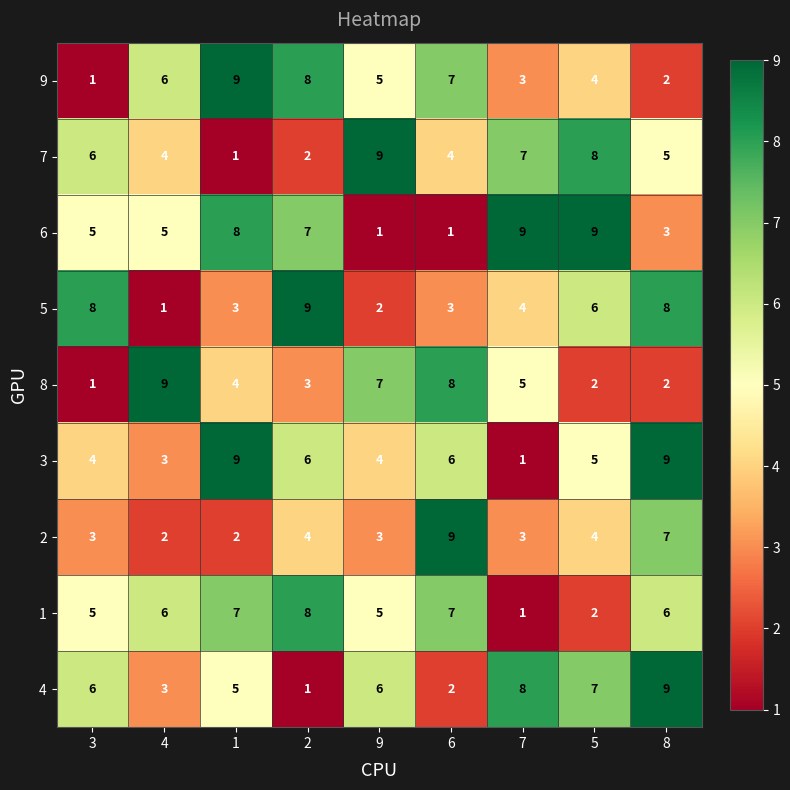

What is the average value of the 6 series?

5